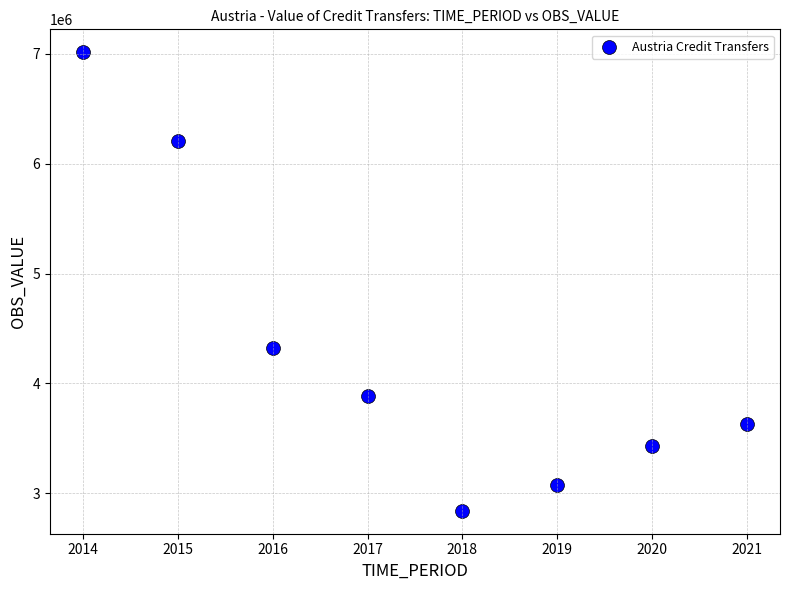

What Y value in the scatter plot is closest to 4927729?

4322975.1